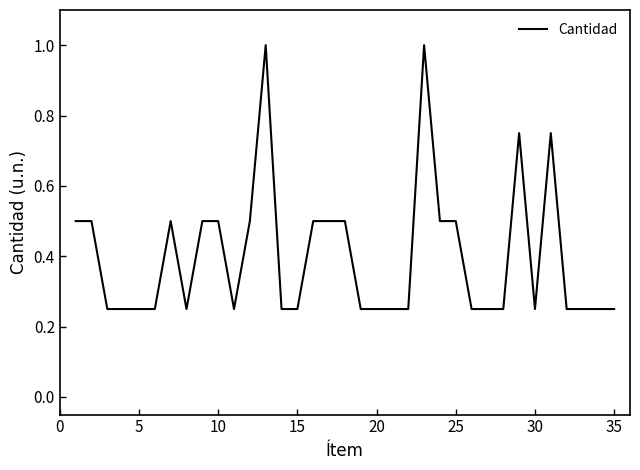

What is the maximum value shown in the chart?

1.0